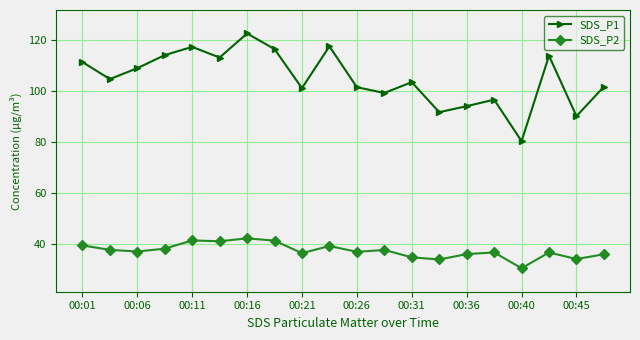

What is the difference between the maximum and minimum values in the SDS_P2 series?

11.7